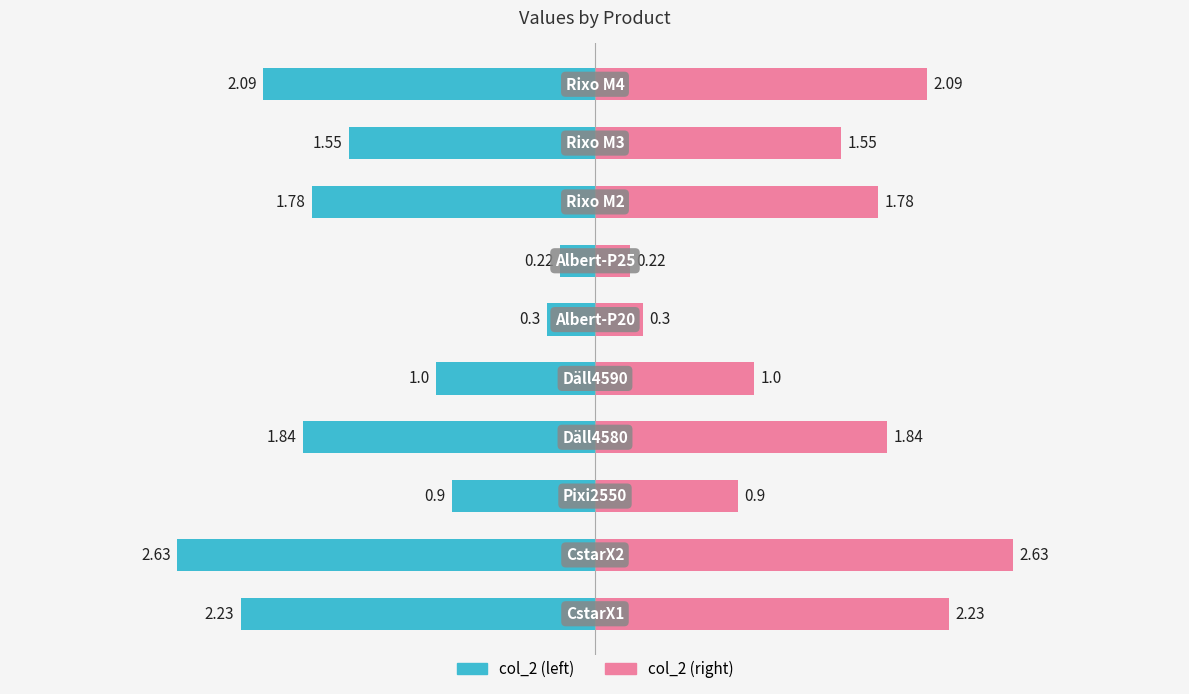

Are the bars grouped side by side (vs. stacked)?

Yes